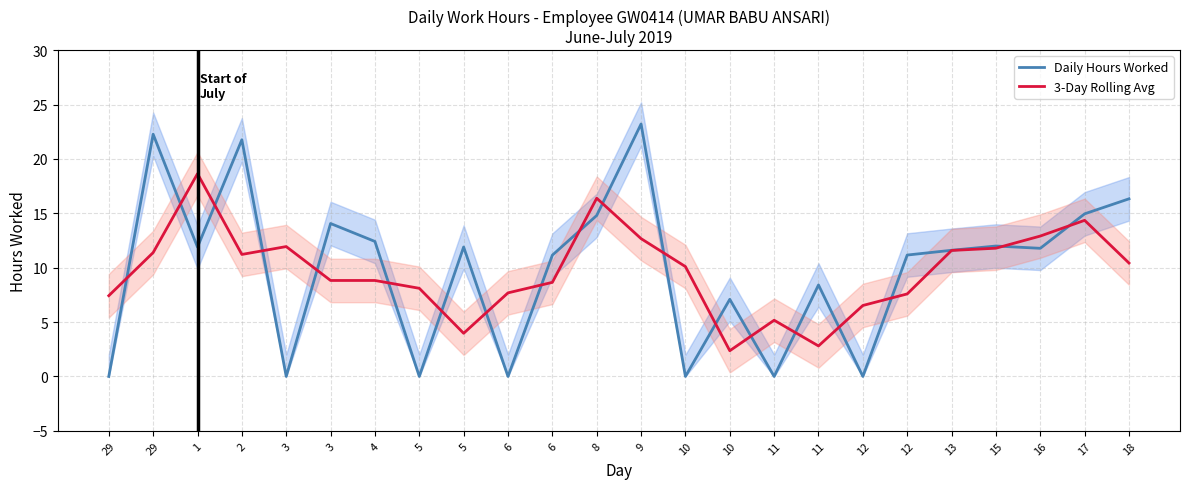

Rank the categories by 3-Day Rolling Avg value from lowest to highest.

10, 11, 5, 11, 12, 29, 12, 6, 5, 6, 3, 4, 10, 18, 2, 29, 13, 15, 3, 9, 16, 17, 8, 1